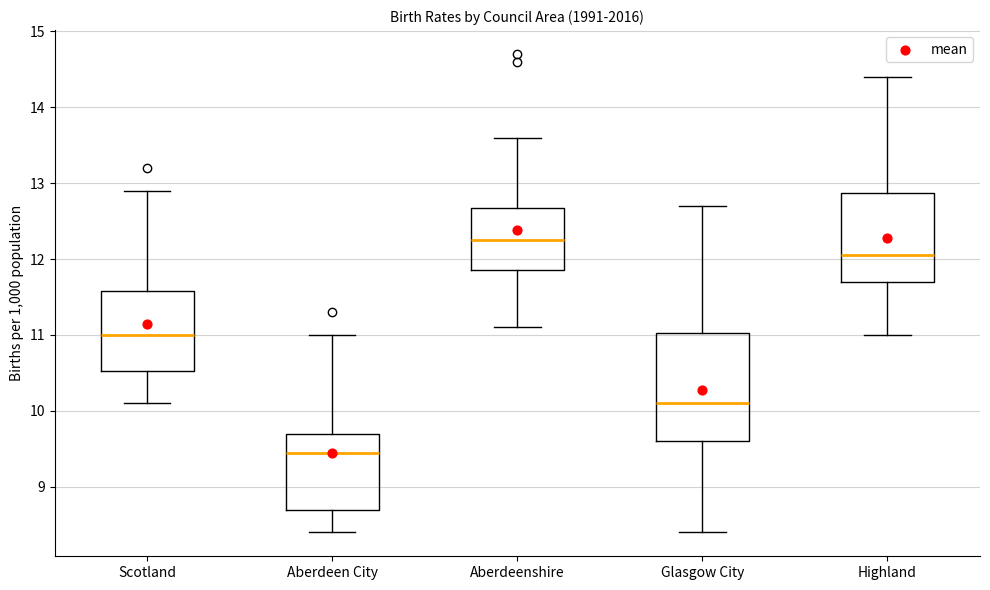

Reading left to right, transcribe this box plot: for each box, give where its median line is, the range the box spans, and where its two whiskers end, as read against the y-axis. The values are not printed on the chart, so give them approximately, as read against the axis.

Scotland: median 11.0, box 10.5 to 11.6, whiskers 10.1 to 12.9
Aberdeen City: median 9.5, box 8.7 to 9.7, whiskers 8.4 to 11.0
Aberdeenshire: median 12.3, box 11.9 to 12.7, whiskers 11.1 to 13.6
Glasgow City: median 10.1, box 9.6 to 11.0, whiskers 8.4 to 12.7
Highland: median 12.1, box 11.7 to 12.9, whiskers 11.0 to 14.4